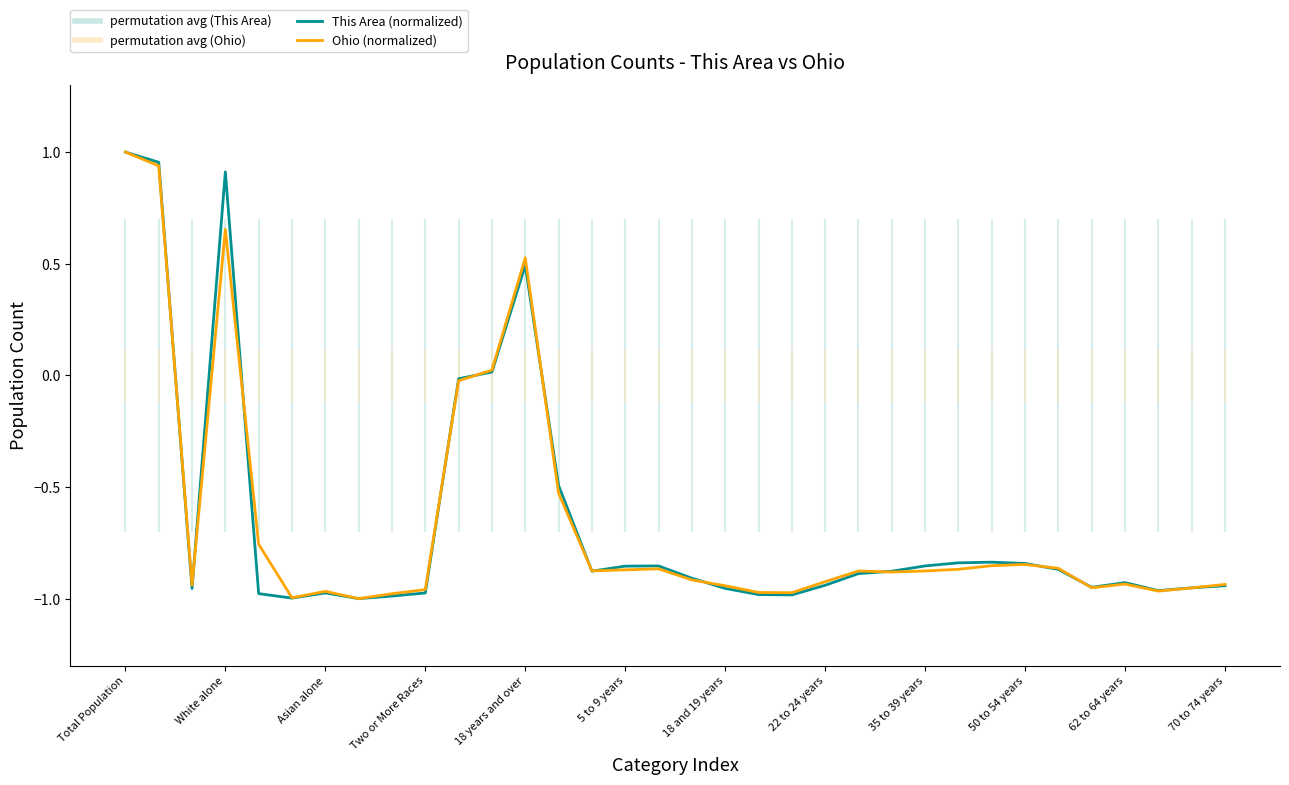

At which category is the sum across all series the highest?

Total Population